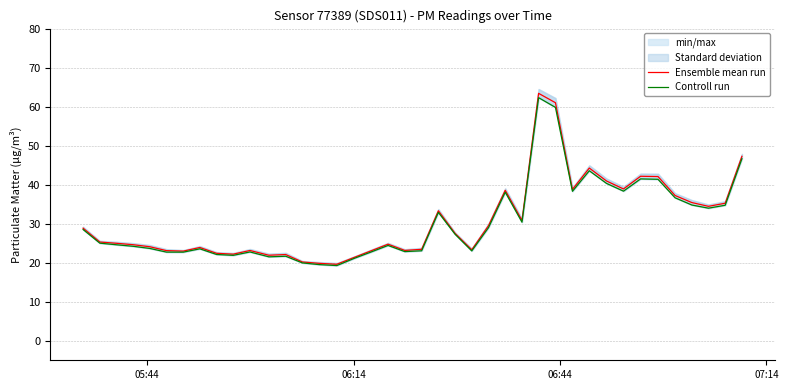

Reading left to right, transcribe all the data shown in this chart.

Ensemble mean run: 28.9	25.3	25.0	24.6	24.1	23.1	23.0	23.9	22.4	22.2	23.1	21.9	22.1	20.2	19.8	19.6	21.4	23.1	24.8	23.2	23.4	33.3	27.5	23.3	29.5	38.6	30.8	63.4	61.0	38.8	44.3	41.0	38.9	42.2	42.1	37.2	35.4	34.5	35.2	47.3
Controll run: 28.5	25.0	24.6	24.2	23.7	22.7	22.7	23.6	22.1	21.9	22.8	21.5	21.7	19.9	19.5	19.3	21.1	22.8	24.4	22.9	23.1	32.9	27.3	23.0	29.0	38.1	30.4	62.3	59.8	38.3	43.6	40.3	38.3	41.5	41.4	36.6	34.8	34.0	34.7	46.7